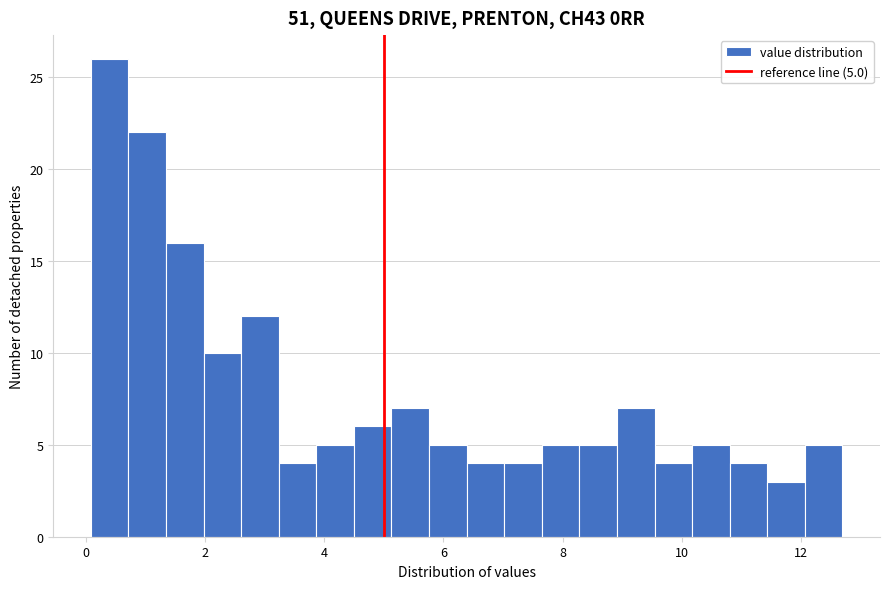

Read against the x-axis, roughly where is the centre of the tallest bar?

0.4